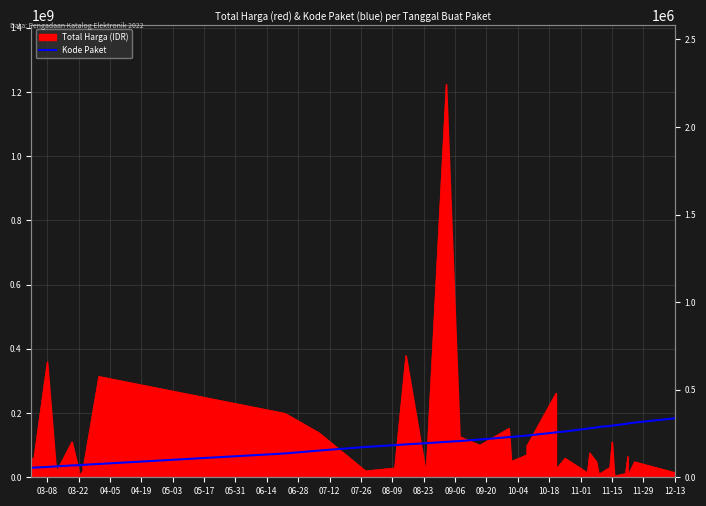

How many data points does each series have?

40